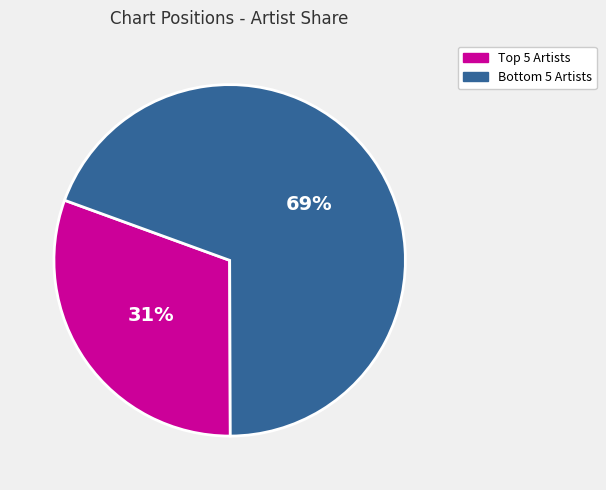

Count the number of slices in the pie.

2